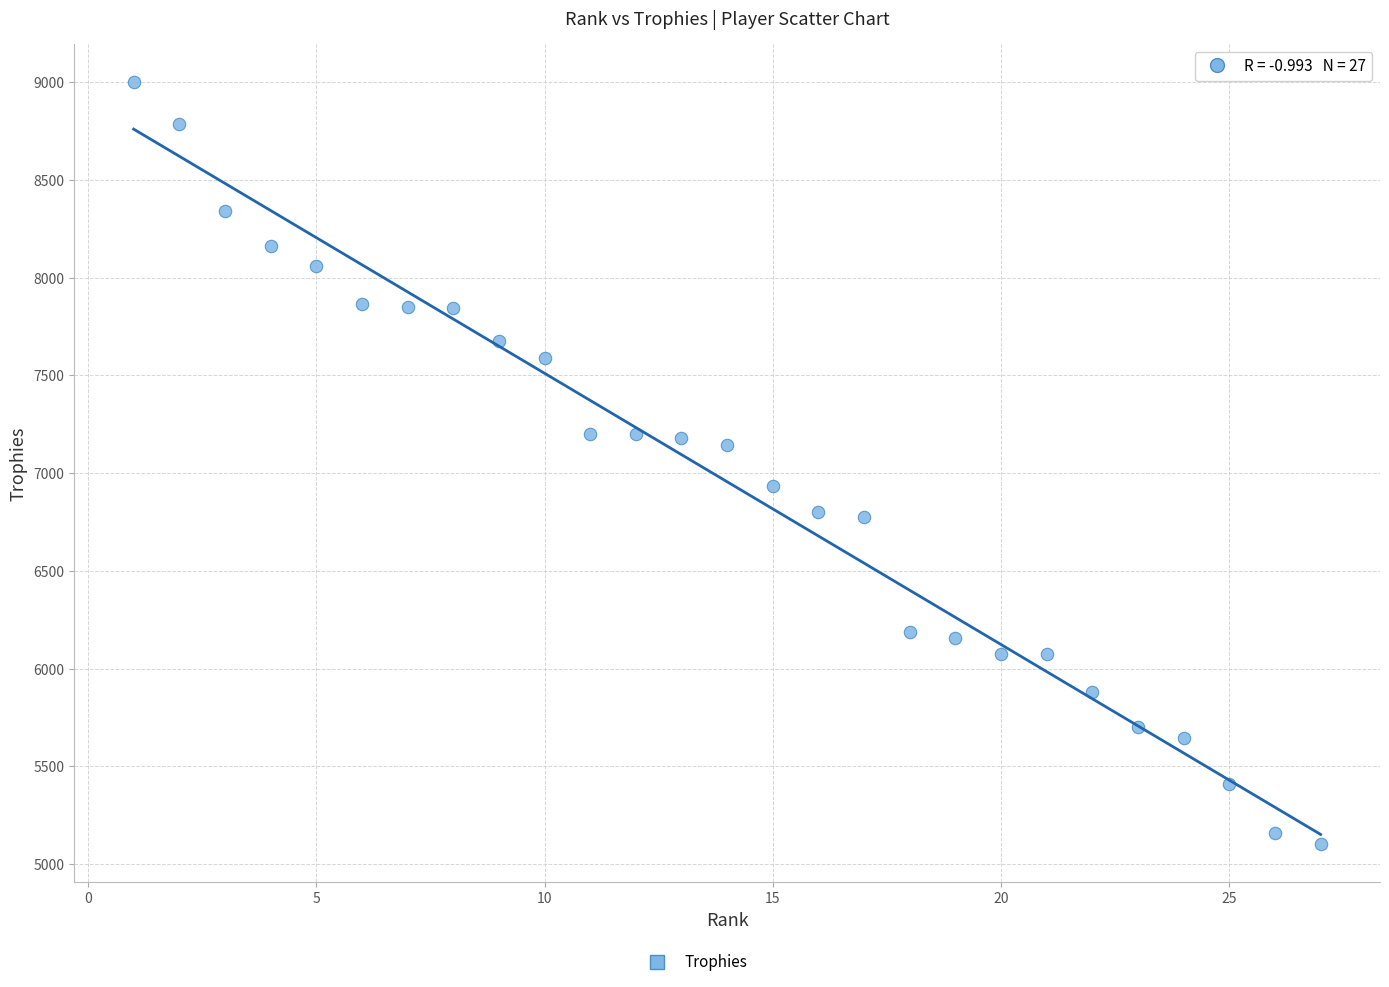

What is the range of X values (max minus min)?

26